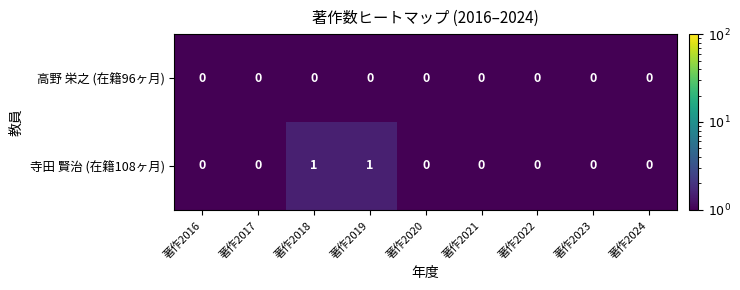

Reading right to left, transcribe all the data shown in this chart.

高野 栄之 (在籍96ヶ月): 0	0	0	0	0	0	0	0	0
寺田 賢治 (在籍108ヶ月): 0	0	0	0	0	1	1	0	0